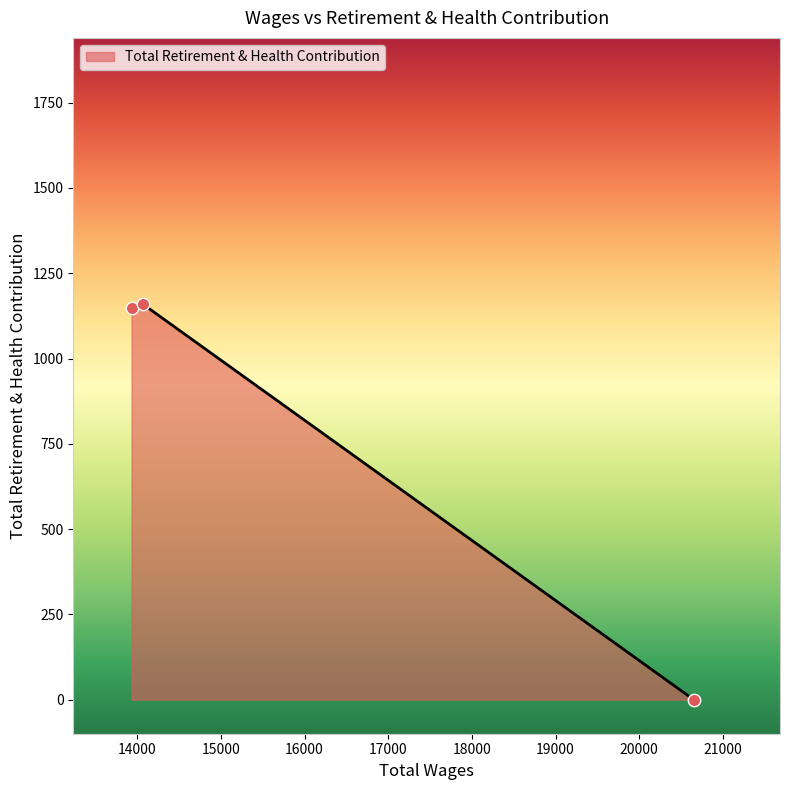

What is the difference between the maximum and minimum values?

1160